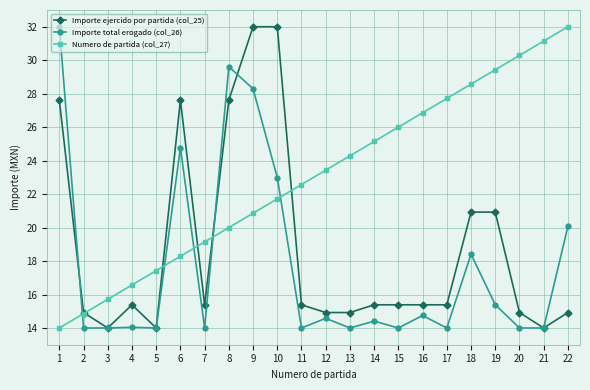

What are all the series names shown in the legend?

Importe ejercido por partida (col_25), Importe total erogado (col_26), Numero de partida (col_27)